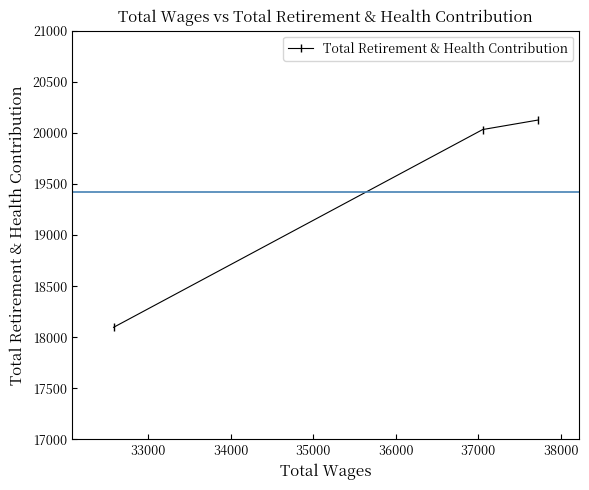

What is the greatest value displayed?

20126